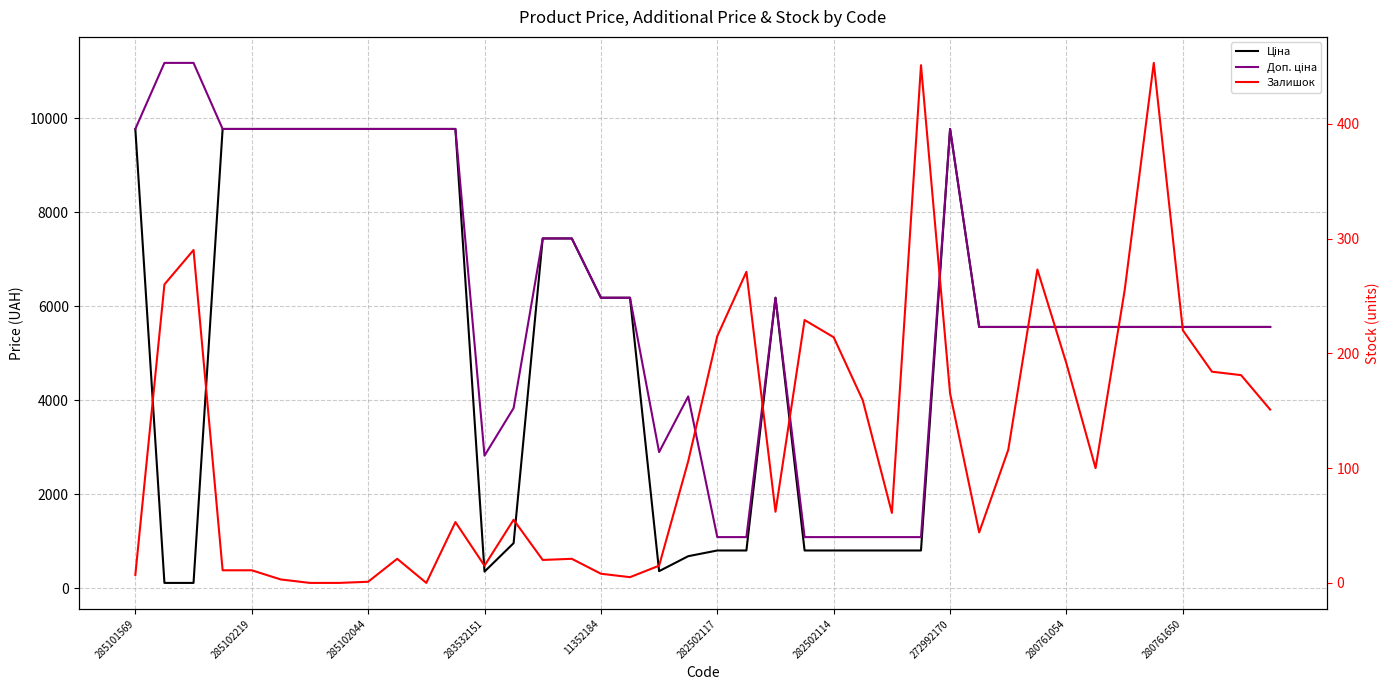

Reading right to left, extract all data points from this chart.

Ціна: 5560.3	5560.3	5560.3	5560.3	5560.3	5560.3	5560.3	5560.3	5560.3	5560.3	5560.3	9775.5	802.1	802.1	802.1	802.1	802.1	6182.6	802.1	802.1	680.4	362.1	6182.6	6182.6	7444.6	7444.6	958.4	352.6	9775.5	9775.5	9775.5	9775.5	9775.5	9775.5	9775.5	9775.5	9775.5	111.8	111.8	9775.5
Доп. ціна: 5560.3	5560.3	5560.3	5560.3	5560.3	5560.3	5560.3	5560.3	5560.3	5560.3	5560.3	9775.5	1087.0	1087.0	1087.0	1087.0	1087.0	6182.6	1087.0	1087.0	4082.3	2896.6	6182.6	6182.6	7444.6	7444.6	3833.8	2821.2	9775.5	9775.5	9775.5	9775.5	9775.5	9775.5	9775.5	9775.5	9775.5	11182.0	11182.0	9775.5
Залишок: 151.0	181.0	184.0	220.0	453.0	255.0	100.0	191.0	273.0	116.0	44.0	165.0	451.0	61.0	159.0	214.0	229.0	62.0	271.0	215.0	106.0	15.0	5.0	8.0	21.0	20.0	55.0	15.0	53.0	0.0	21.0	1.0	0.0	0.0	3.0	11.0	11.0	290.0	260.0	7.0